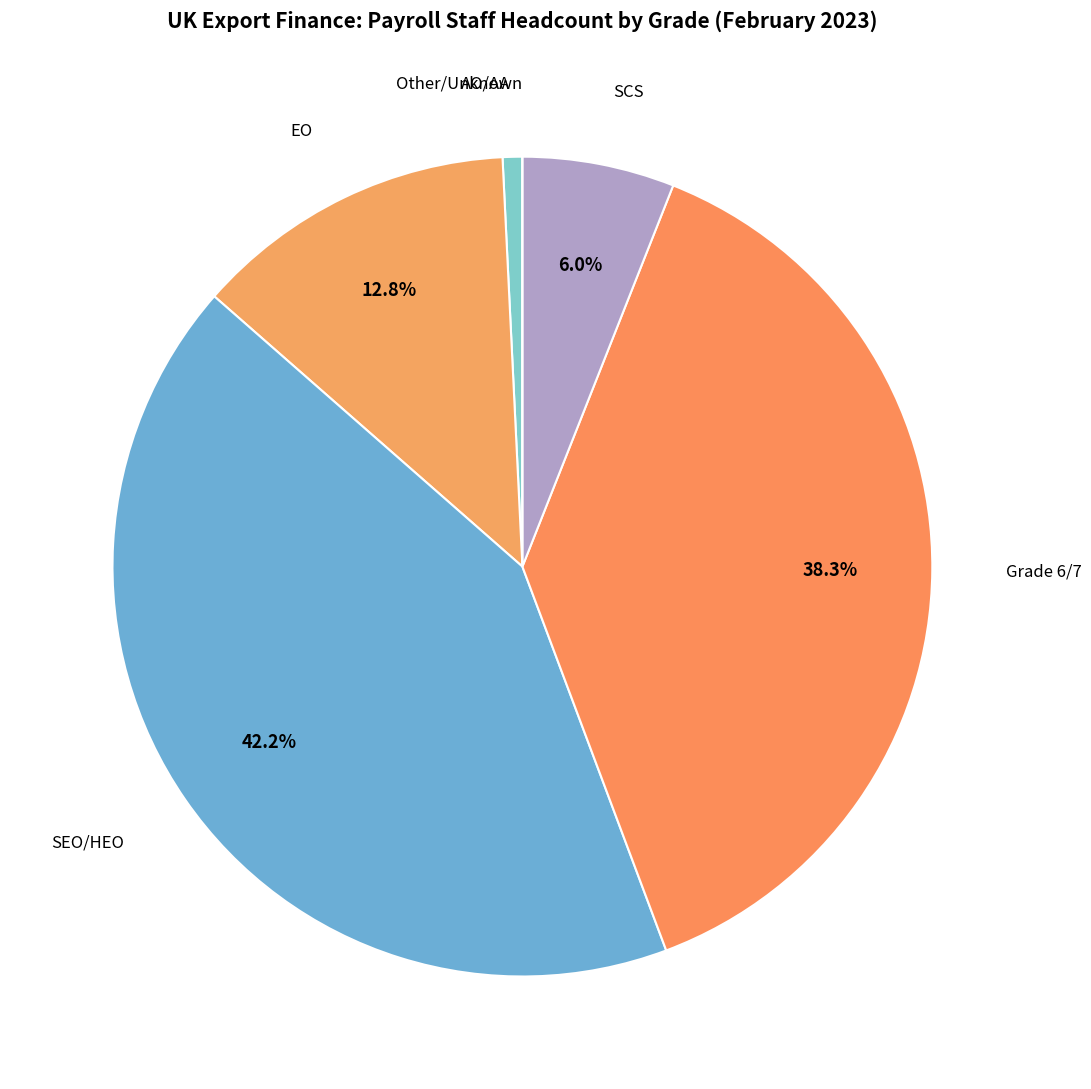

How many segments does this pie chart have?

6